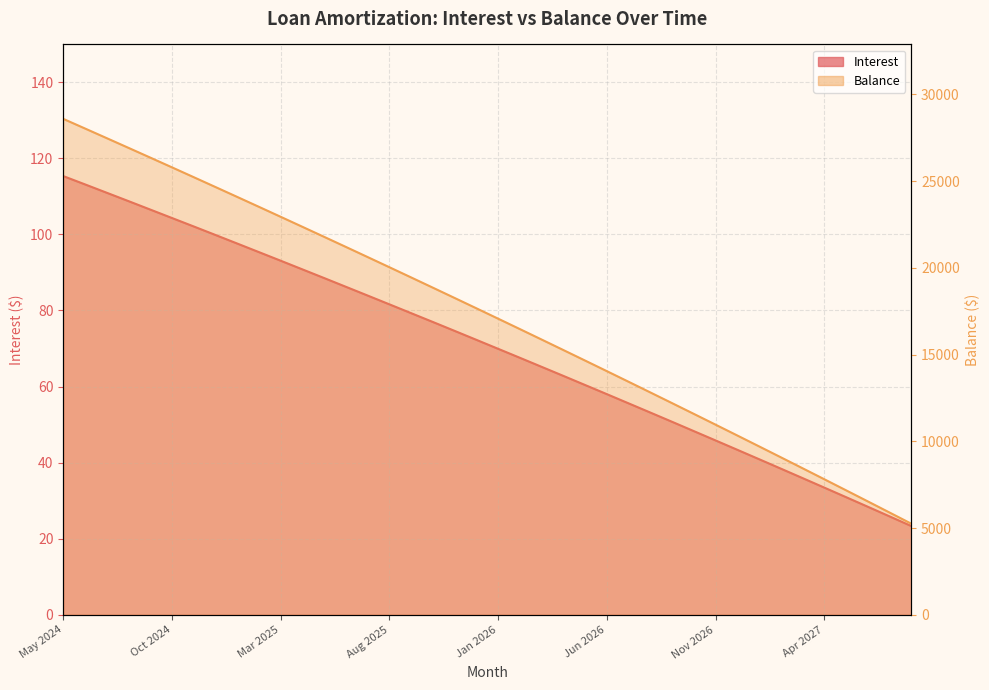

Which series changed the most between Dec 2024 and Nov 2025?

Principal